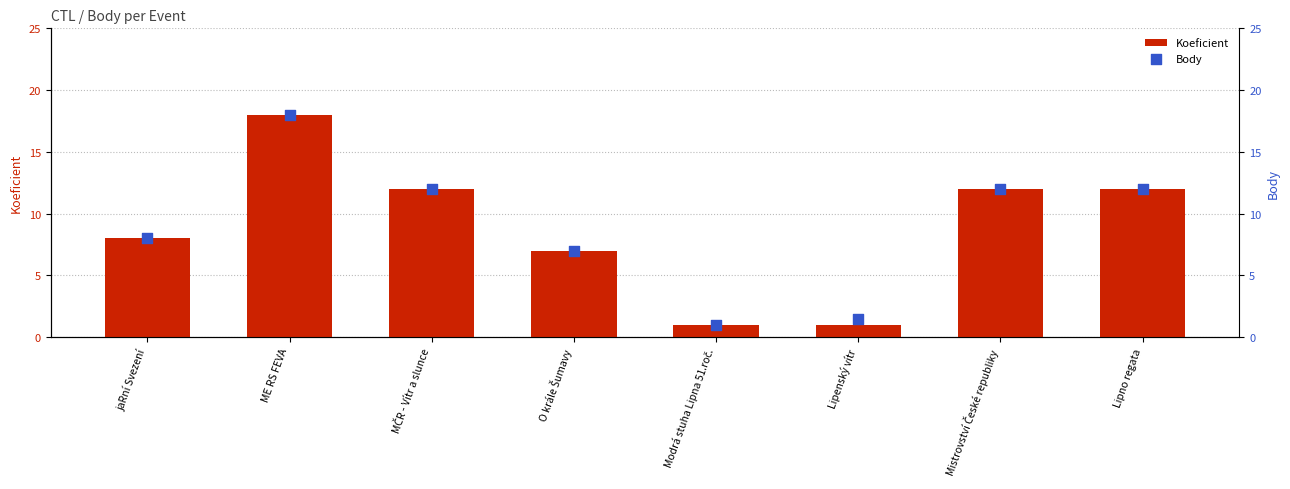

Which series reaches the minimum Y coordinate?

Koeficient